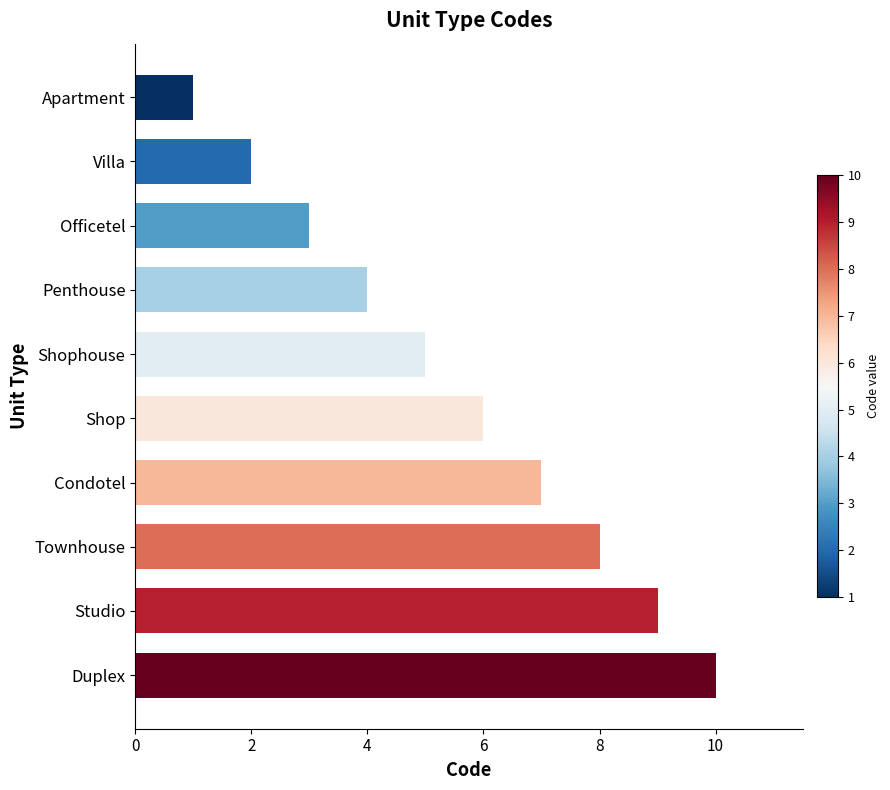

Does the chart contain any negative values?

No